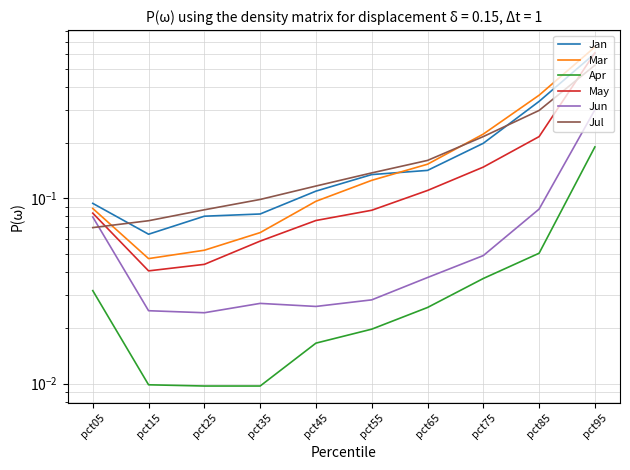

The Jan series shows 0.1 at pct65. True or false?

True